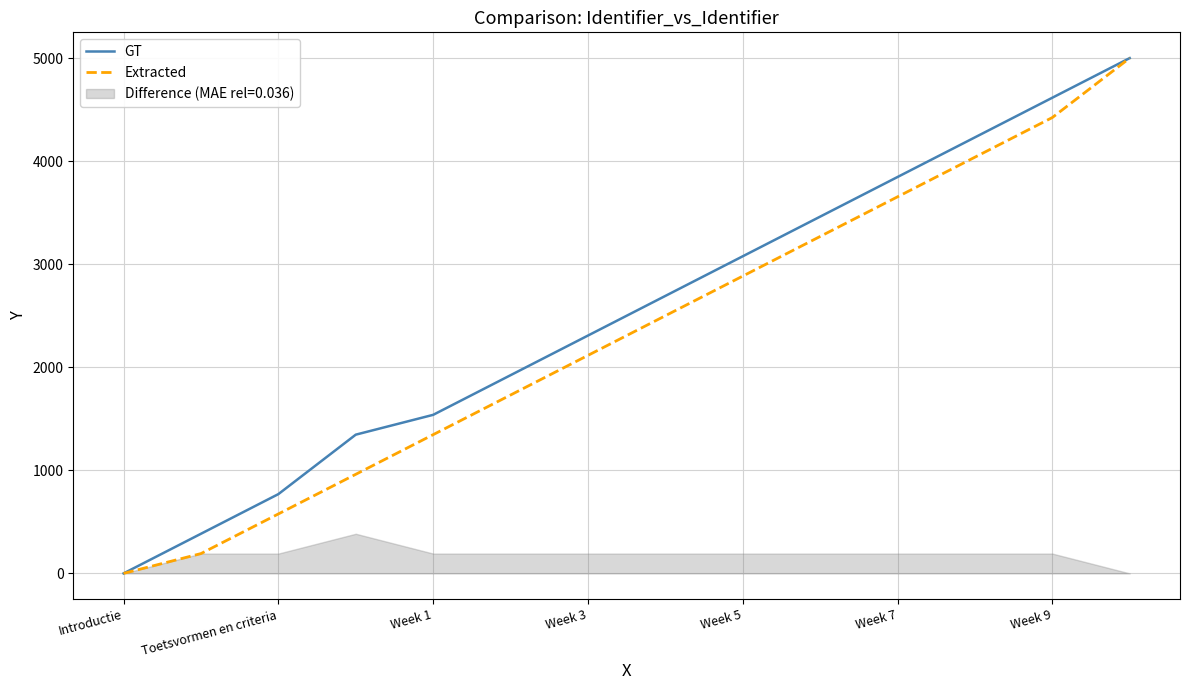

True or false: Extracted and GT cross at least once.

False